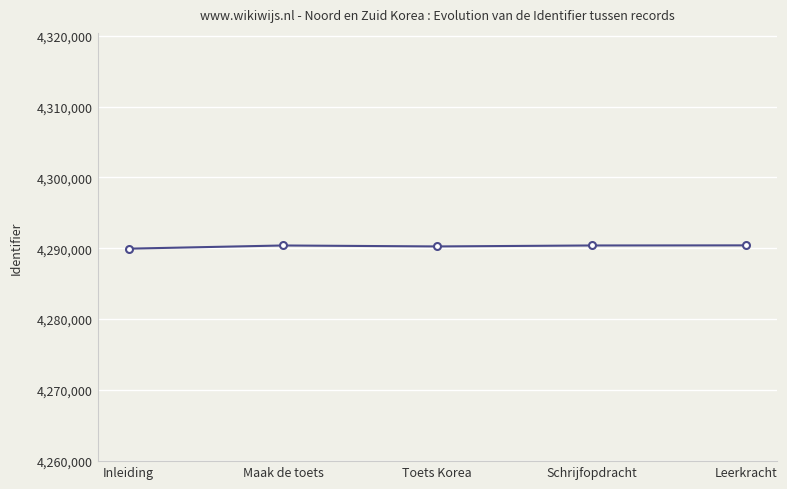

What is the greatest value displayed?

4290398